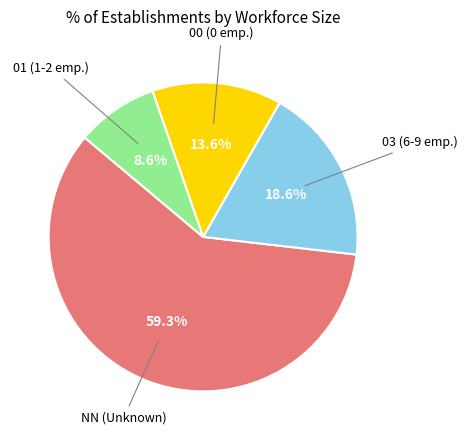

How many segments does this pie chart have?

4